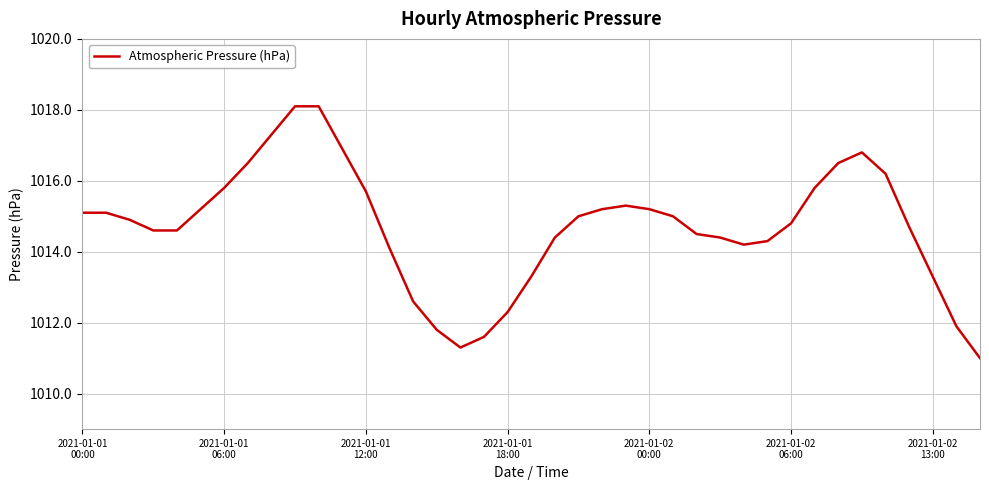

What is the maximum value shown in the chart?

1018.1